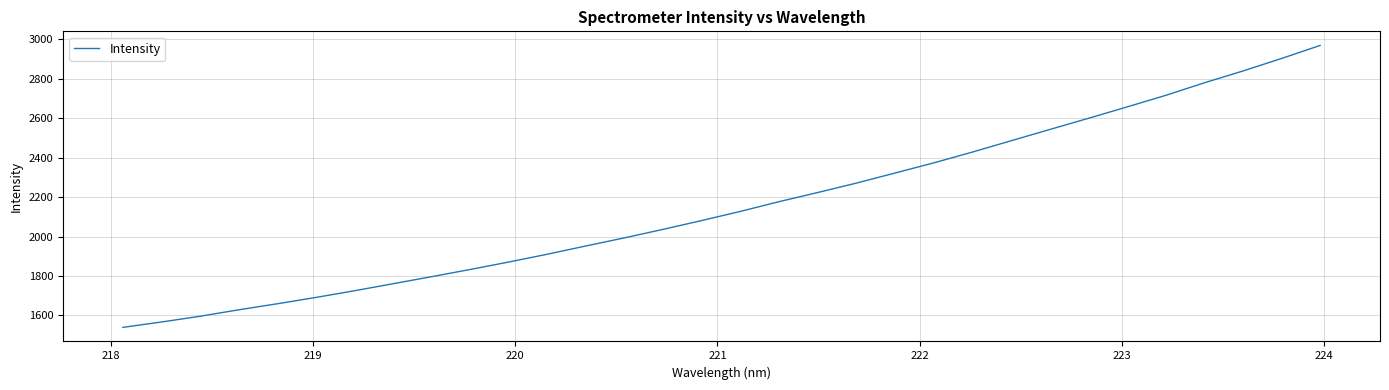

What is the difference between the maximum and minimum values?

1429.5